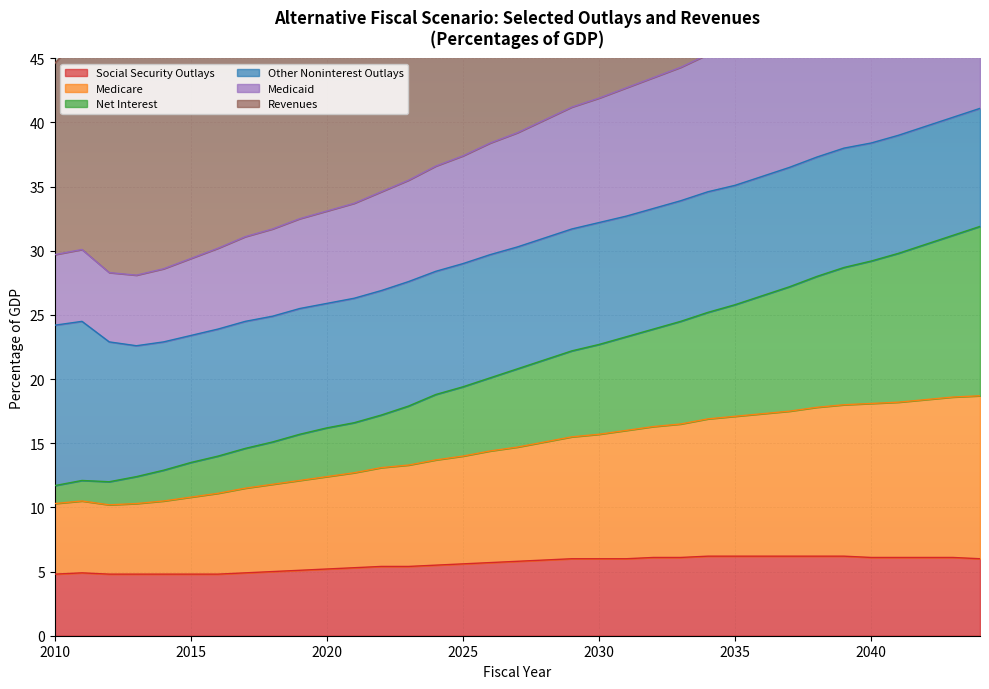

Where does the Net Interest series first go above 20?

2026